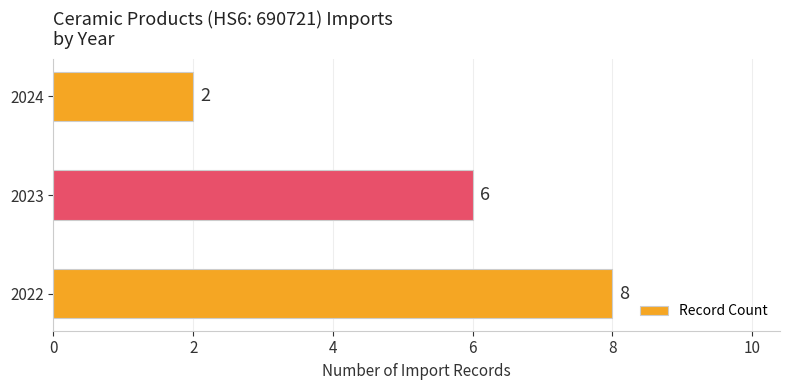

Which label corresponds to the smallest value in the chart?

2024